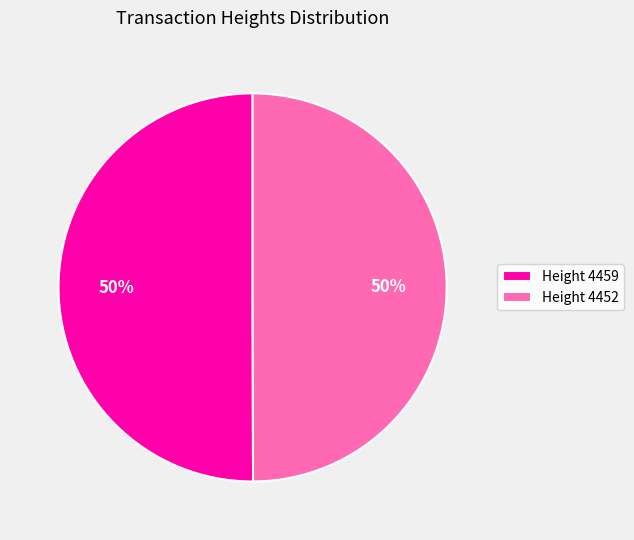

What is the ratio of the value at Height 4459 to the value at Height 4452?

1.0